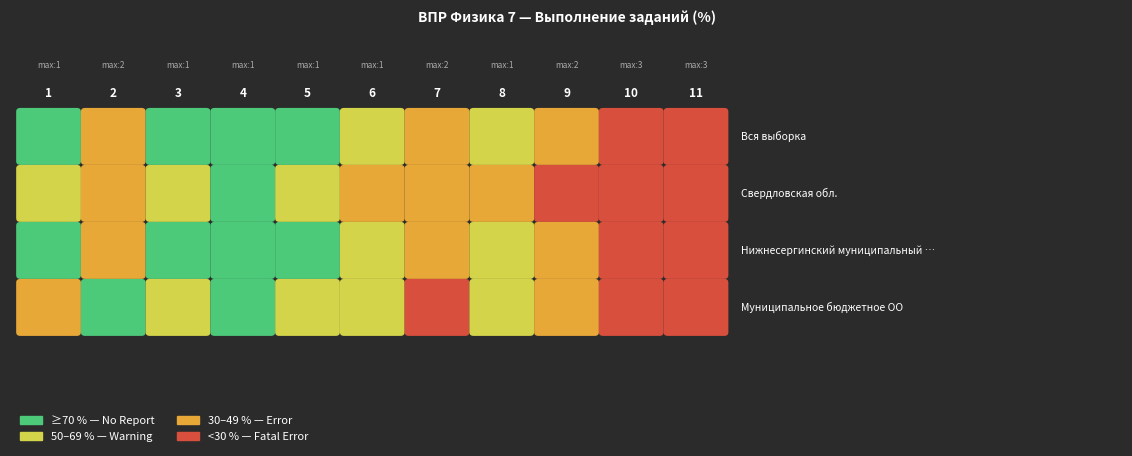

Which series has the largest total across all categories?

Нижнесергинский муниципальный район